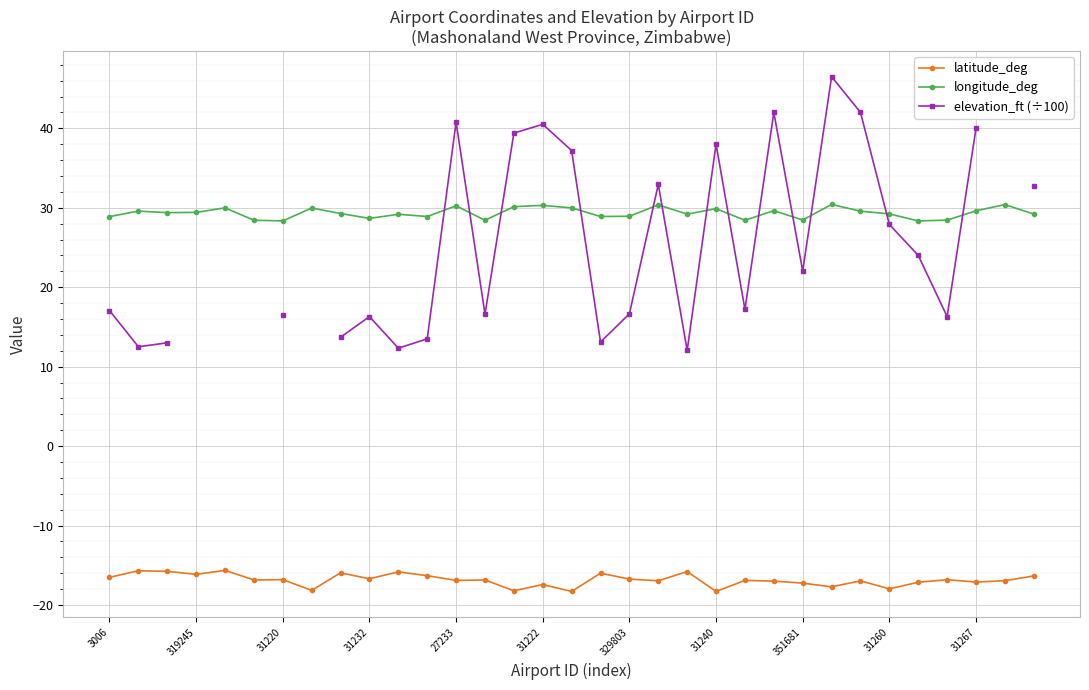

True or false: latitude_deg and elevation_ft (÷100) intersect in this chart.

False